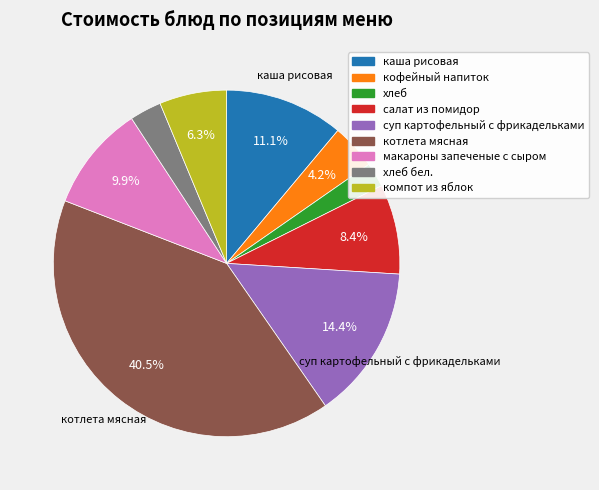

Is there any slice that represents more than half of the pie?

No